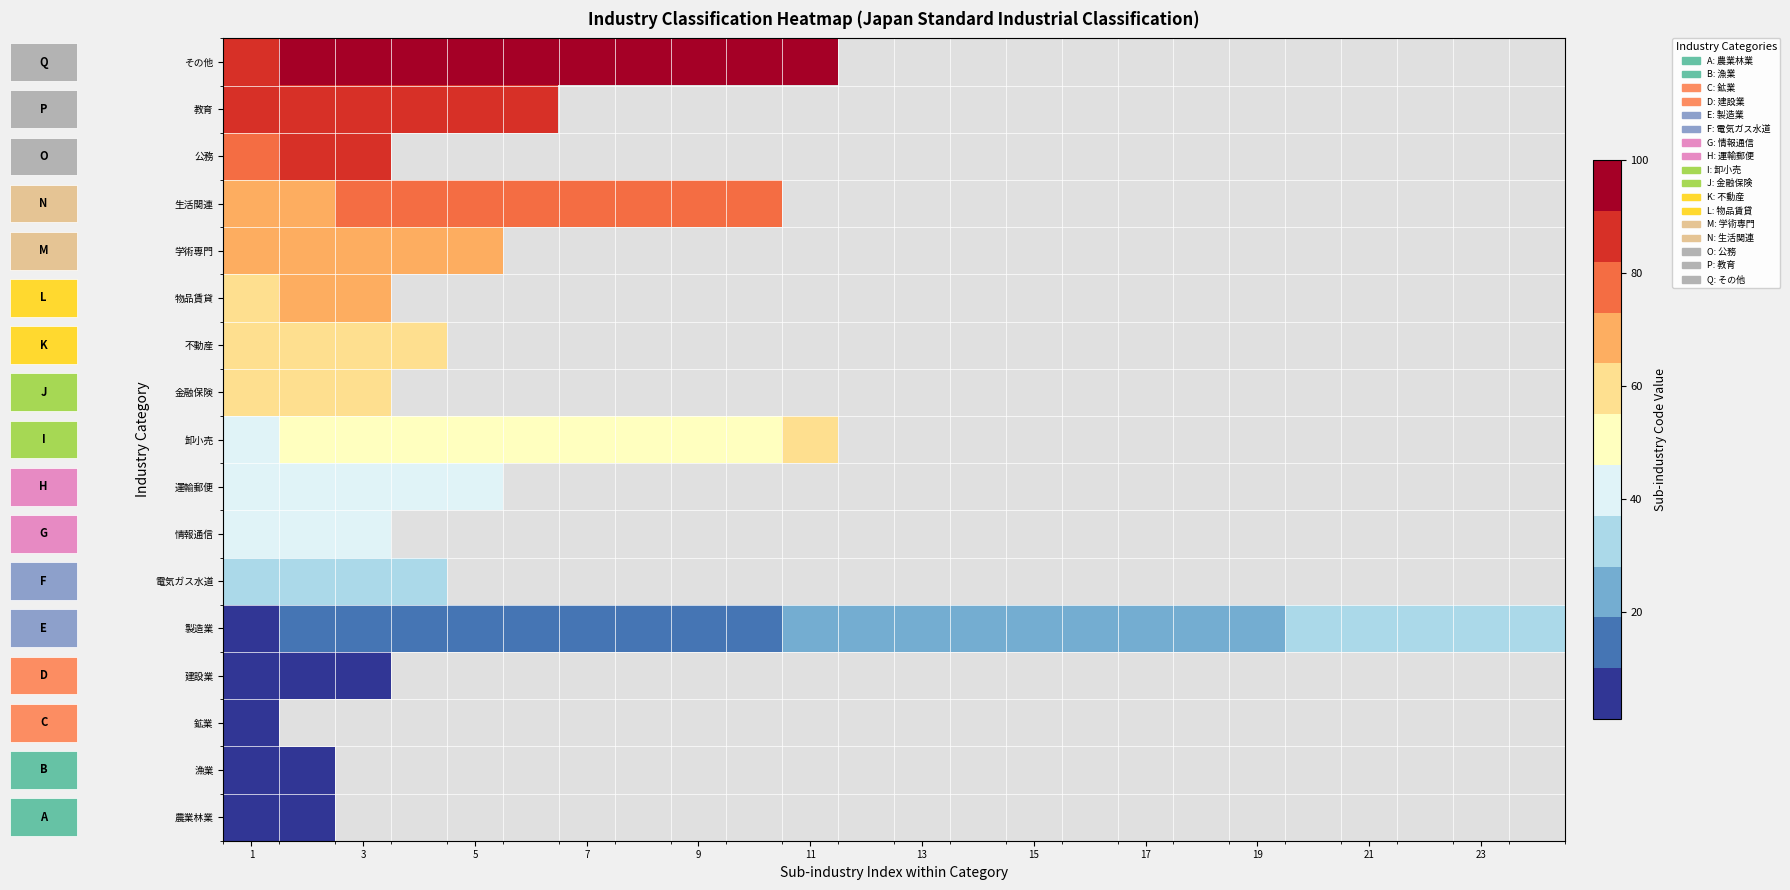

How many data points does each series have?

24